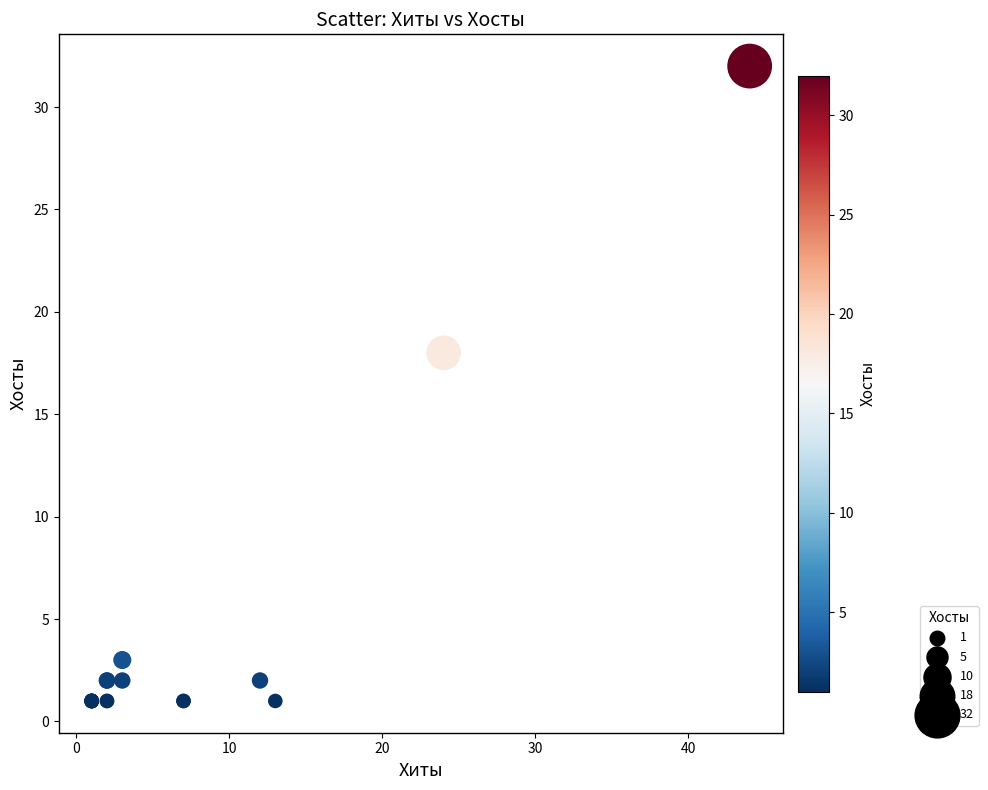

What Y value in the scatter plot is closest to 16?

18